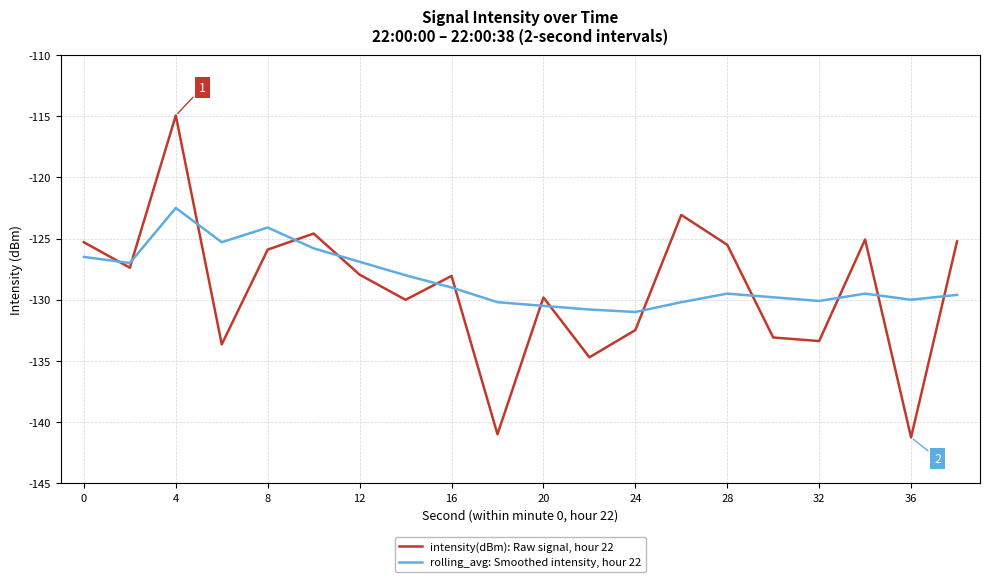

What is the minimum value shown in the chart?

-141.3